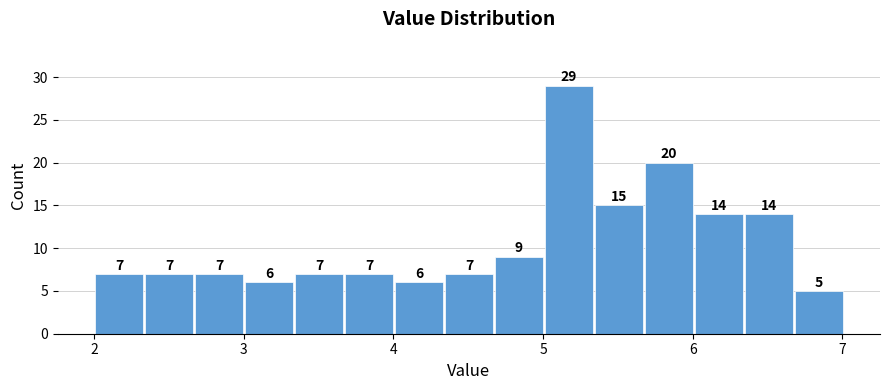

Read against the x-axis, roughly where is the centre of the tallest bar?

5.2